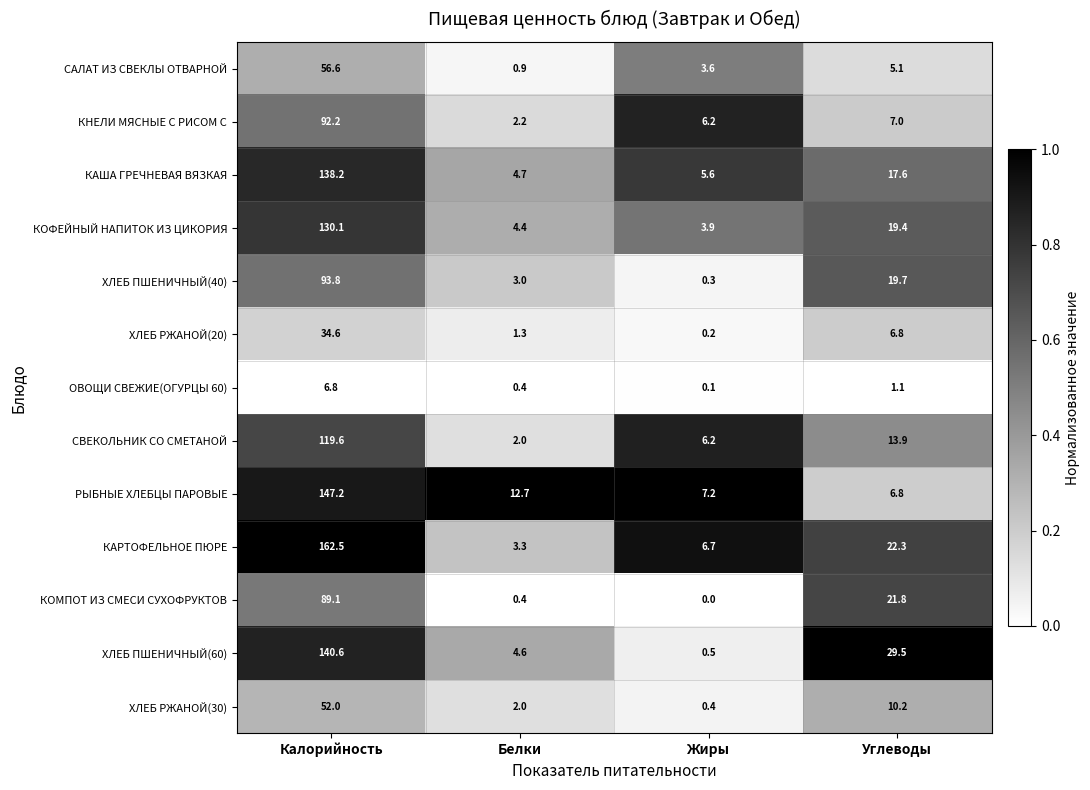

Which series has the largest total across all categories?

КАРТОФЕЛЬНОЕ ПЮРЕ